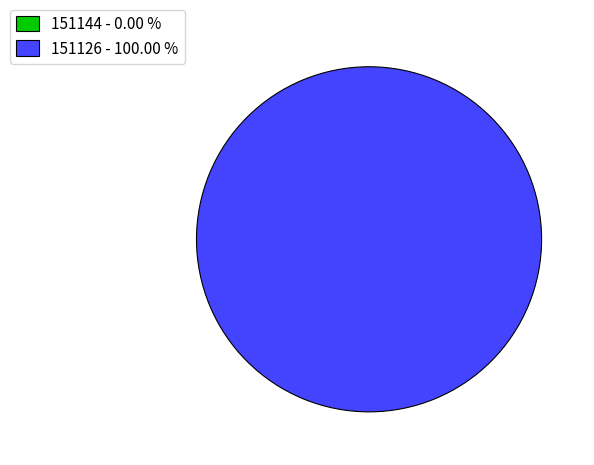

How many segments does this pie chart have?

2